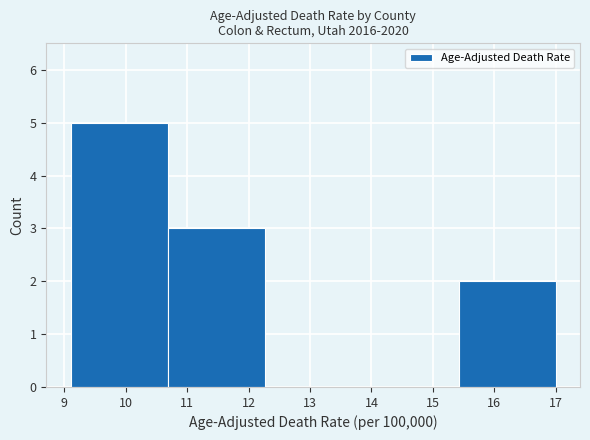

Reading left to right, list every bar in this chart as the range it spans on the x-axis followed by its height. Neither the bar edges nor the heights are printed on the chart, so give them approximately, as read against the axes.

9.10 to 10.68: 5
10.68 to 12.26: 3
12.26 to 13.84: 0
13.84 to 15.42: 0
15.42 to 17.00: 2